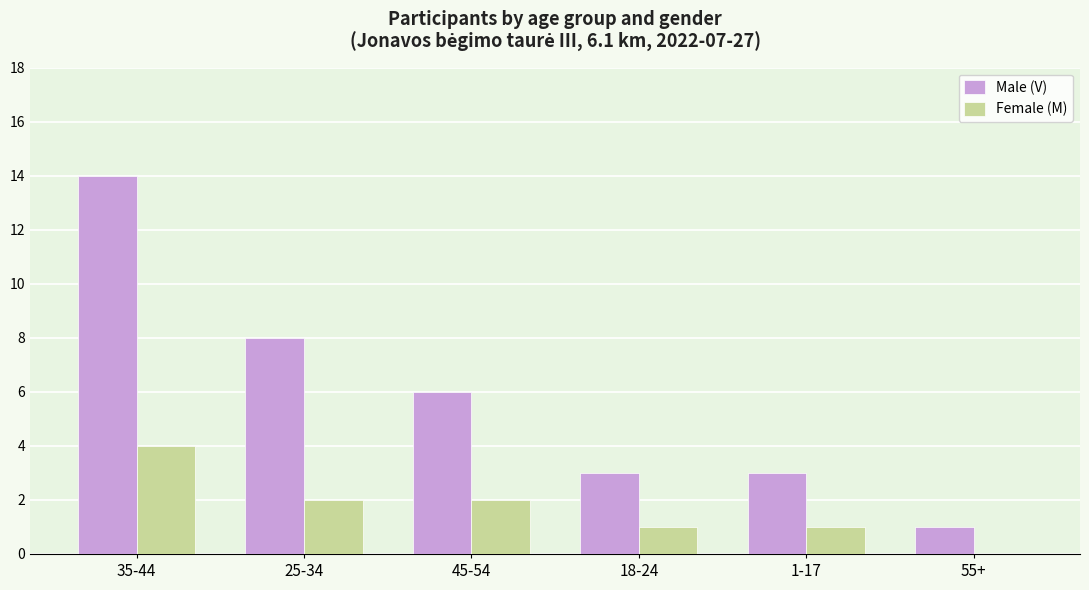

What is the average value of the Female (M) series?

2